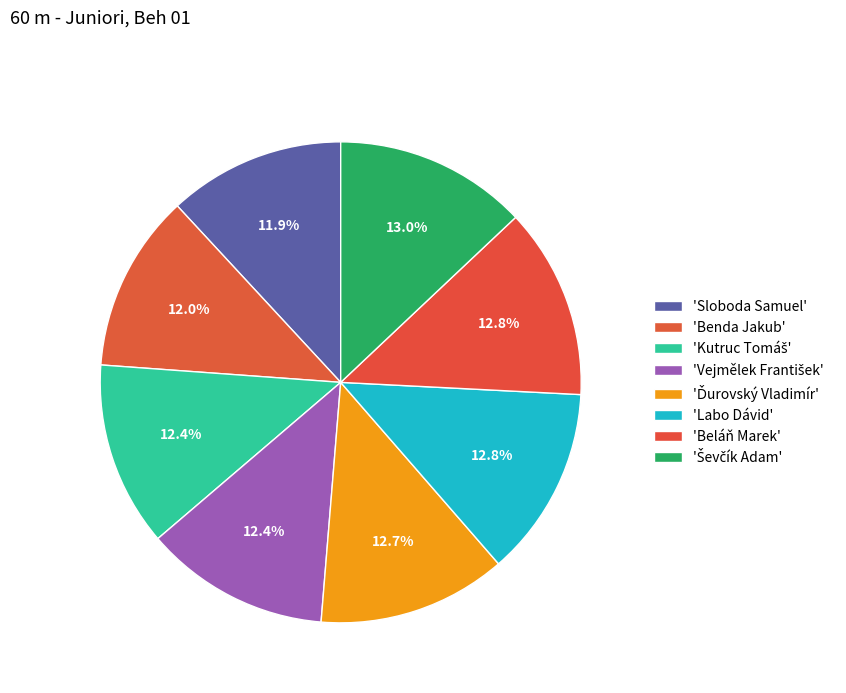

Which slice is the largest?

Ševčík Adam